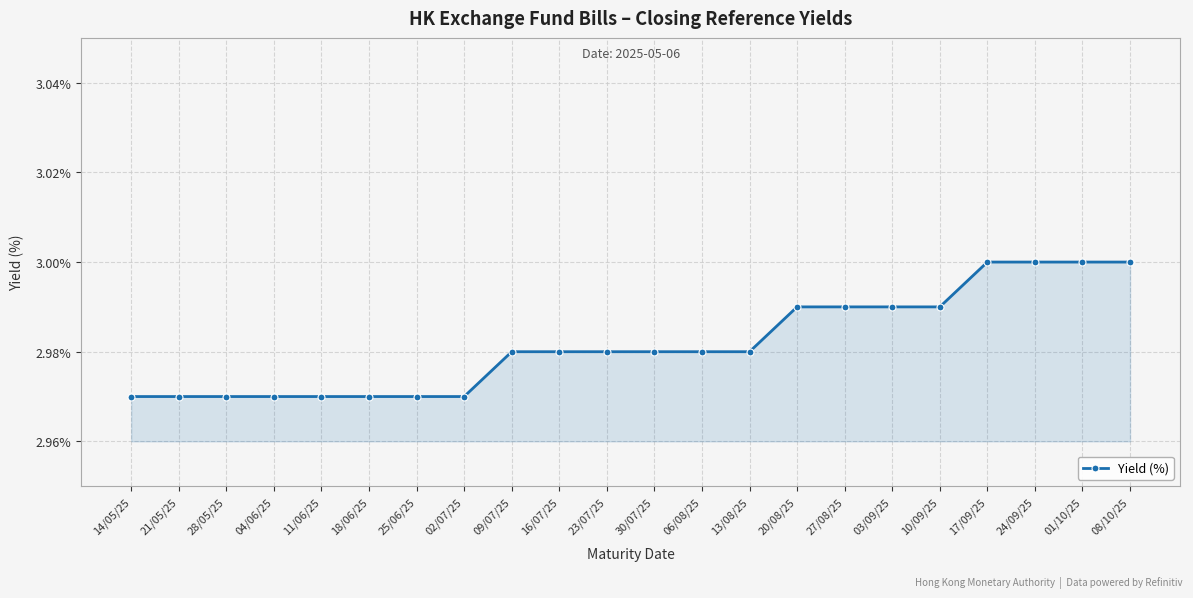

What is the sum of all values?

65.6